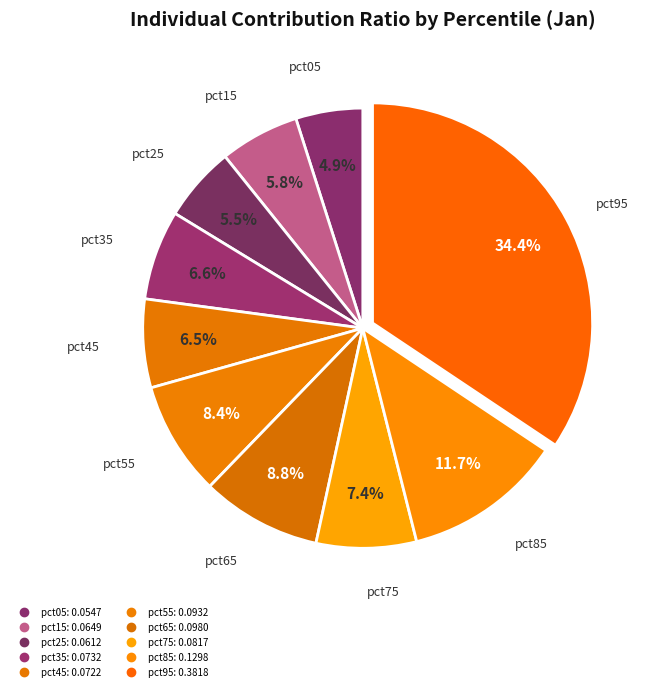

Which has a higher value, pct55 or pct85?

pct85